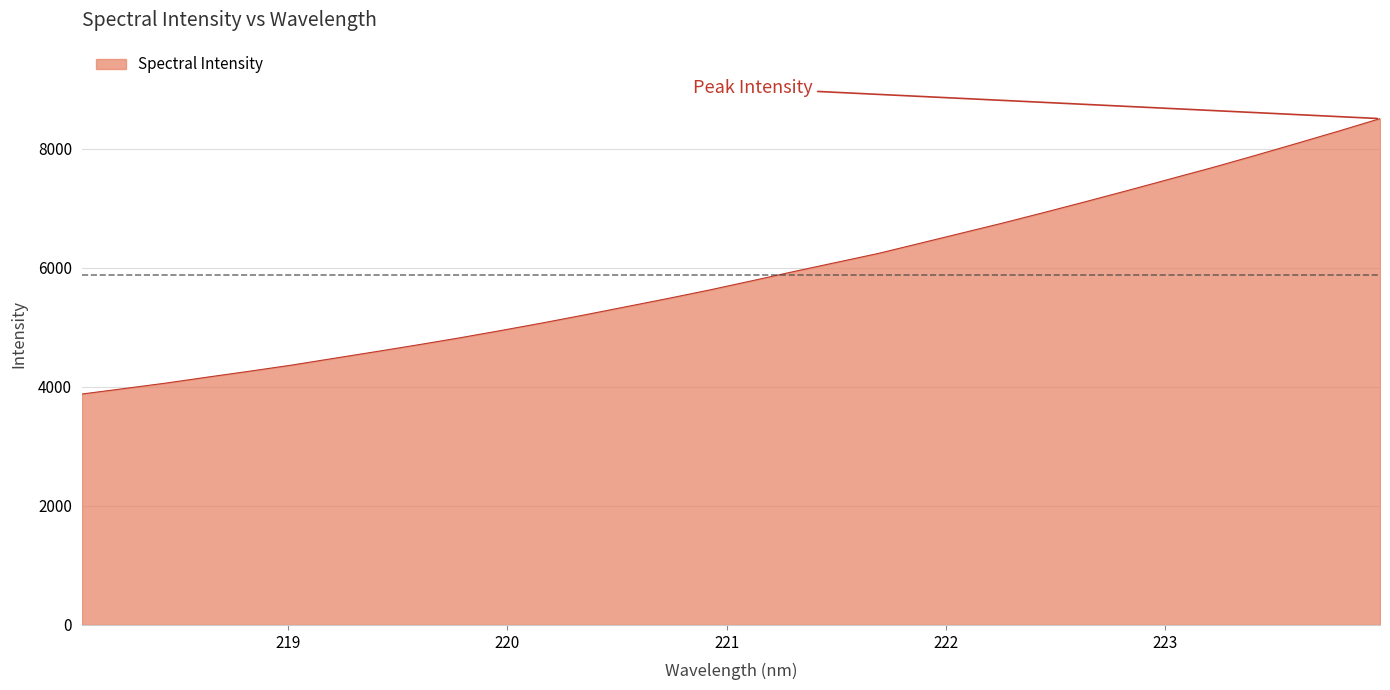

What is the greatest value displayed?

8510.3